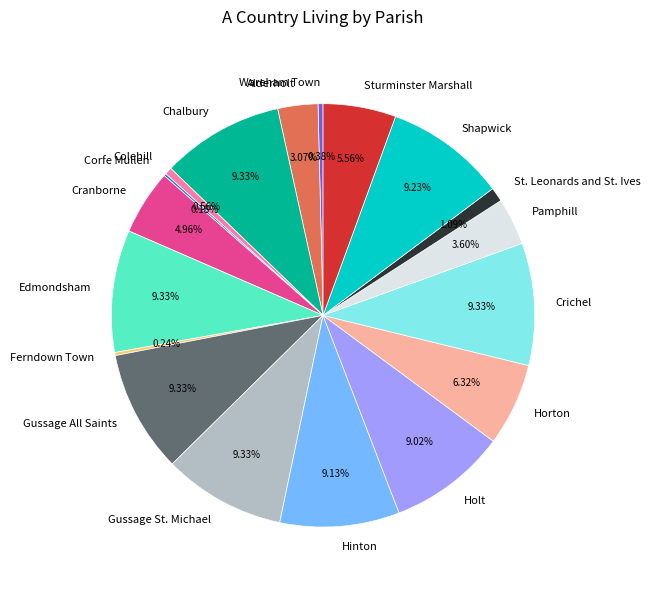

Combined, what portion of the pie is Cranborne and Alderholt?

8.0%